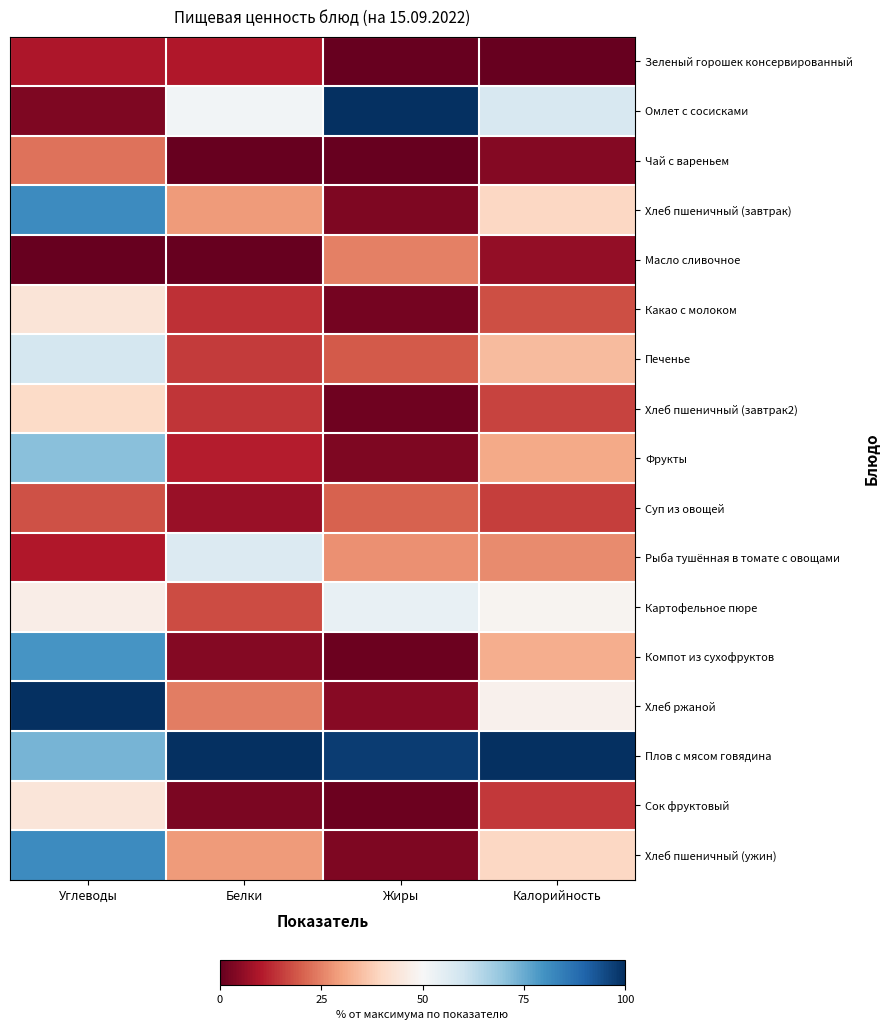

Which label corresponds to the largest value in the chart?

Жиры